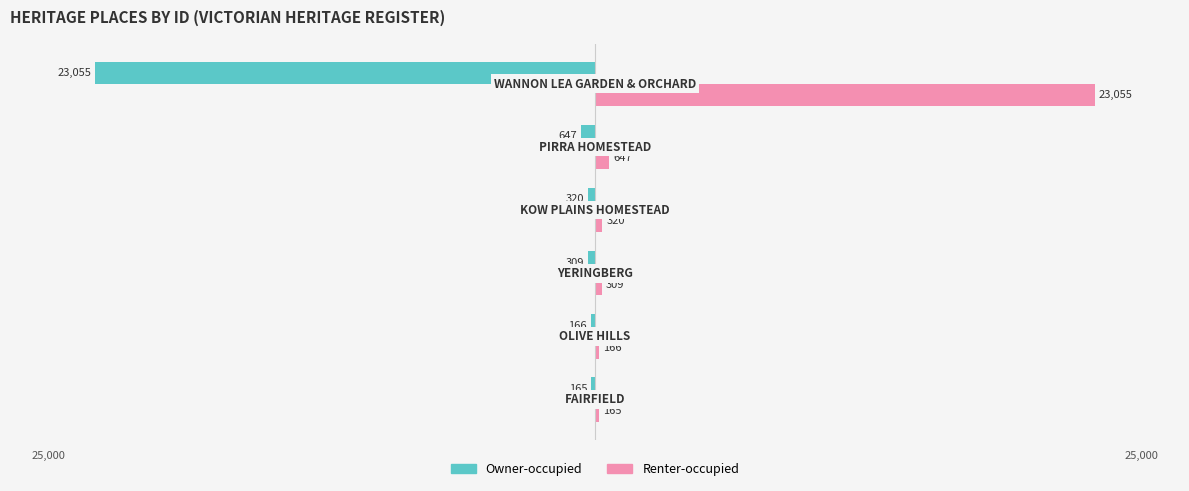

List the series in order of their overall mean, lowest first.

Owner-occupied, Renter-occupied